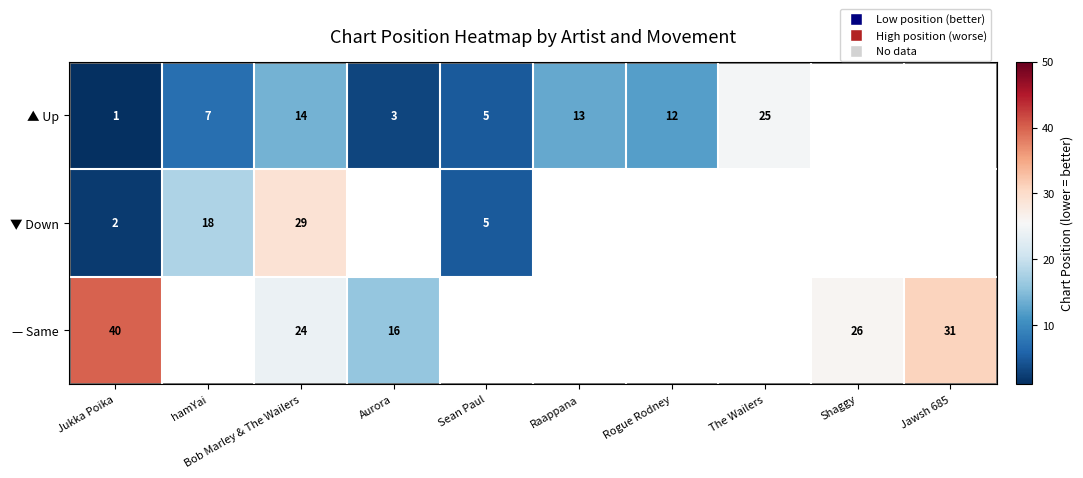

Count the number of data series in this chart.

3